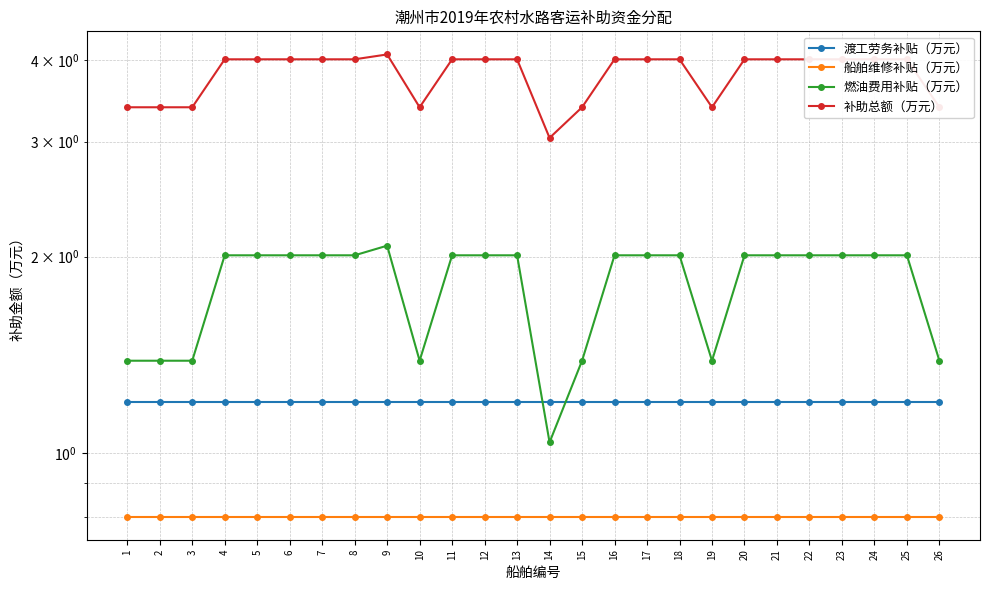

Reading left to right, transcribe all the data shown in this chart.

渡工劳务补贴（万元）: 1.2	1.2	1.2	1.2	1.2	1.2	1.2	1.2	1.2	1.2	1.2	1.2	1.2	1.2	1.2	1.2	1.2	1.2	1.2	1.2	1.2	1.2	1.2	1.2	1.2	1.2
船舶维修补贴（万元）: 0.8	0.8	0.8	0.8	0.8	0.8	0.8	0.8	0.8	0.8	0.8	0.8	0.8	0.8	0.8	0.8	0.8	0.8	0.8	0.8	0.8	0.8	0.8	0.8	0.8	0.8
燃油费用补贴（万元）: 1.4	1.4	1.4	2.0	2.0	2.0	2.0	2.0	2.1	1.4	2.0	2.0	2.0	1.0	1.4	2.0	2.0	2.0	1.4	2.0	2.0	2.0	2.0	2.0	2.0	1.4
补助总额（万元）: 3.4	3.4	3.4	4.0	4.0	4.0	4.0	4.0	4.1	3.4	4.0	4.0	4.0	3.0	3.4	4.0	4.0	4.0	3.4	4.0	4.0	4.0	4.0	4.0	4.0	3.4